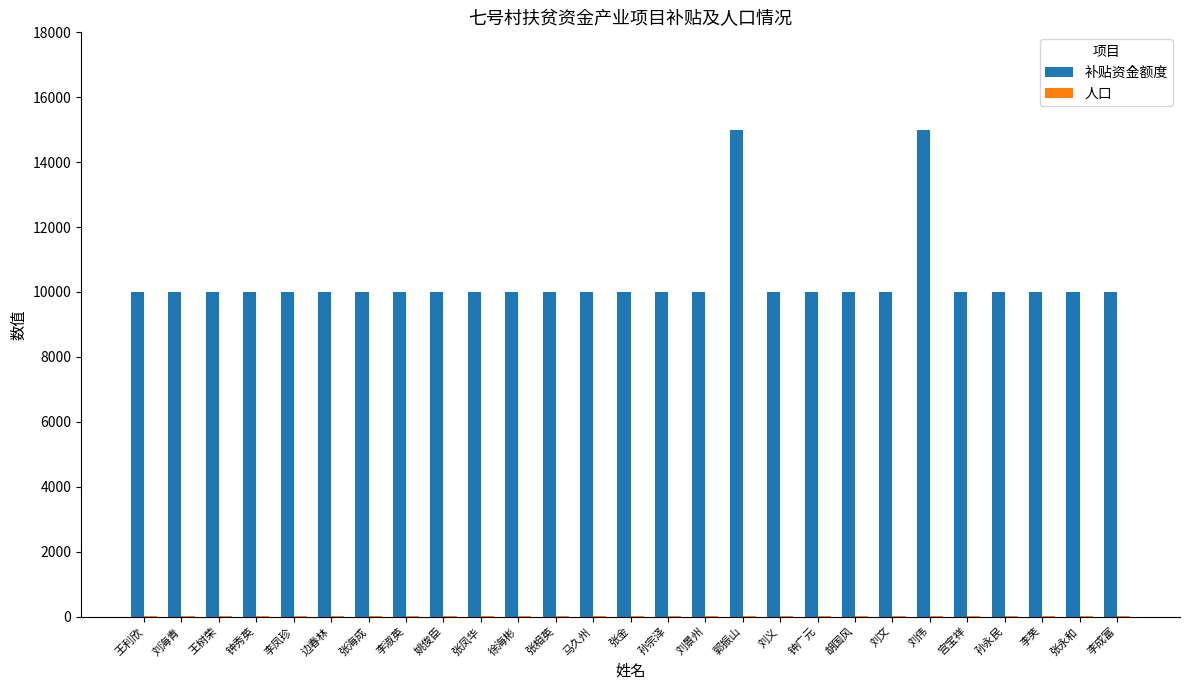

Which series has the largest range (max minus min)?

补贴资金额度